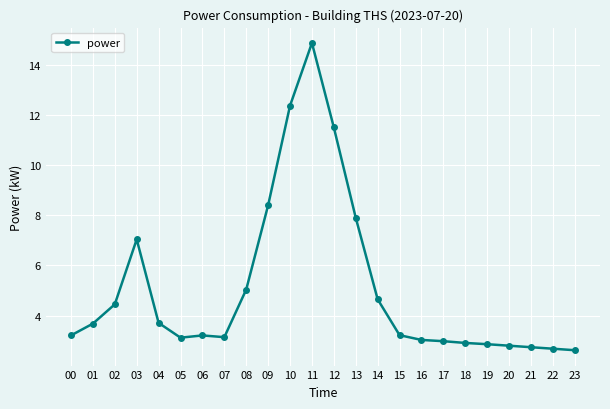

Which has a higher value, 17 or 00?

00